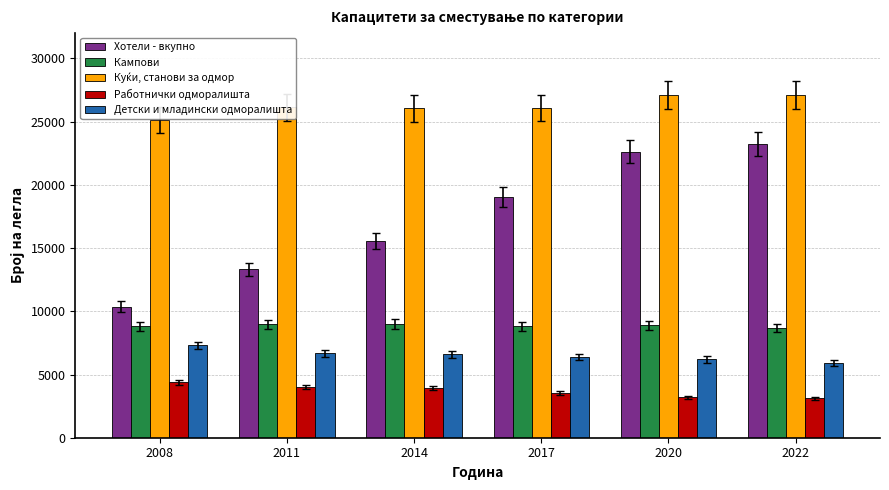

What is the total value across all series at 2011?

59084